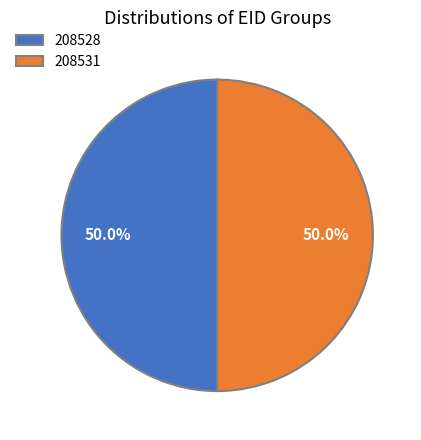

What portion of the pie excludes 208528?

50.0%